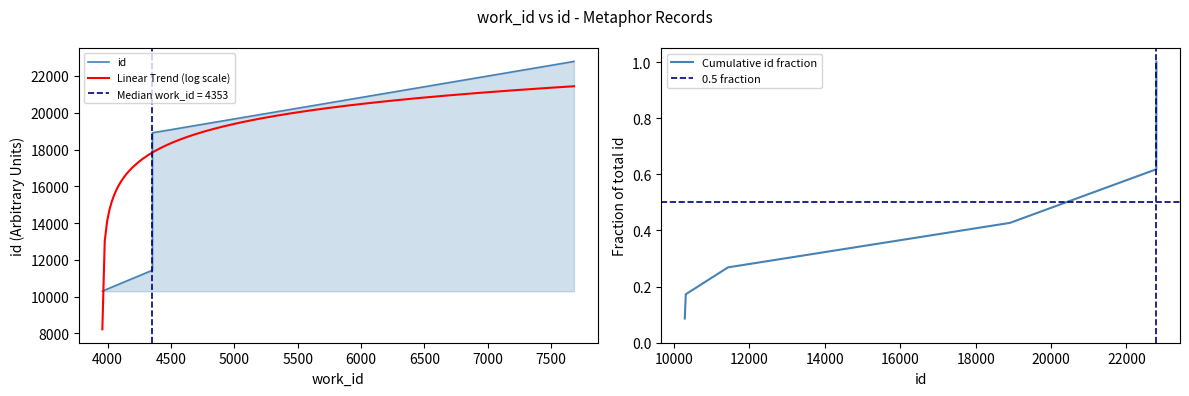

The value at 7682 is 22791. True or false?

True